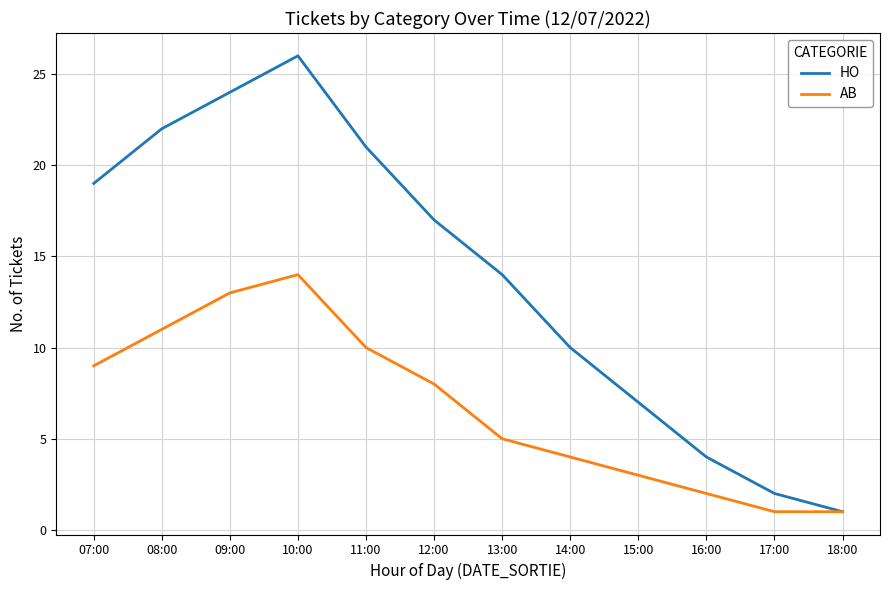

Which series has the largest range (max minus min)?

HO